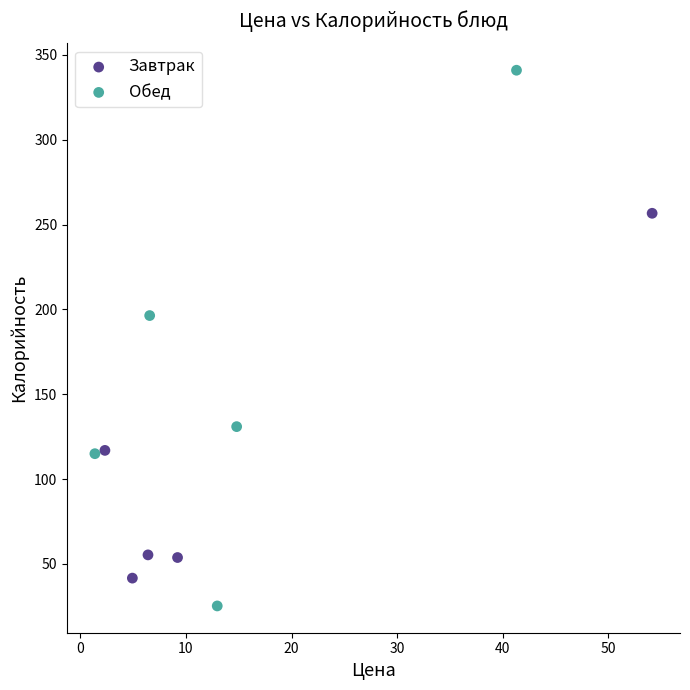

Which series reaches the minimum Y coordinate?

Обед